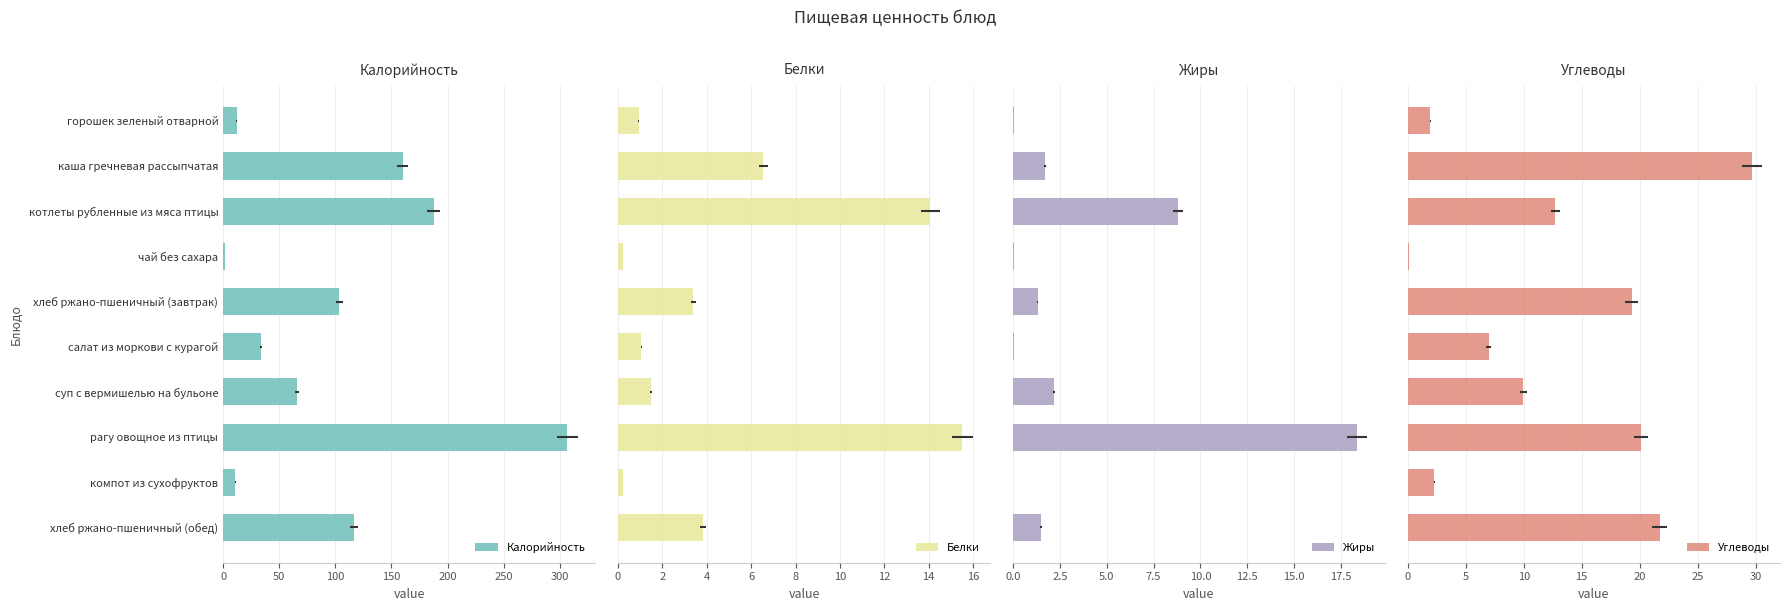

At how many categories does at least one series exceed 185?

2